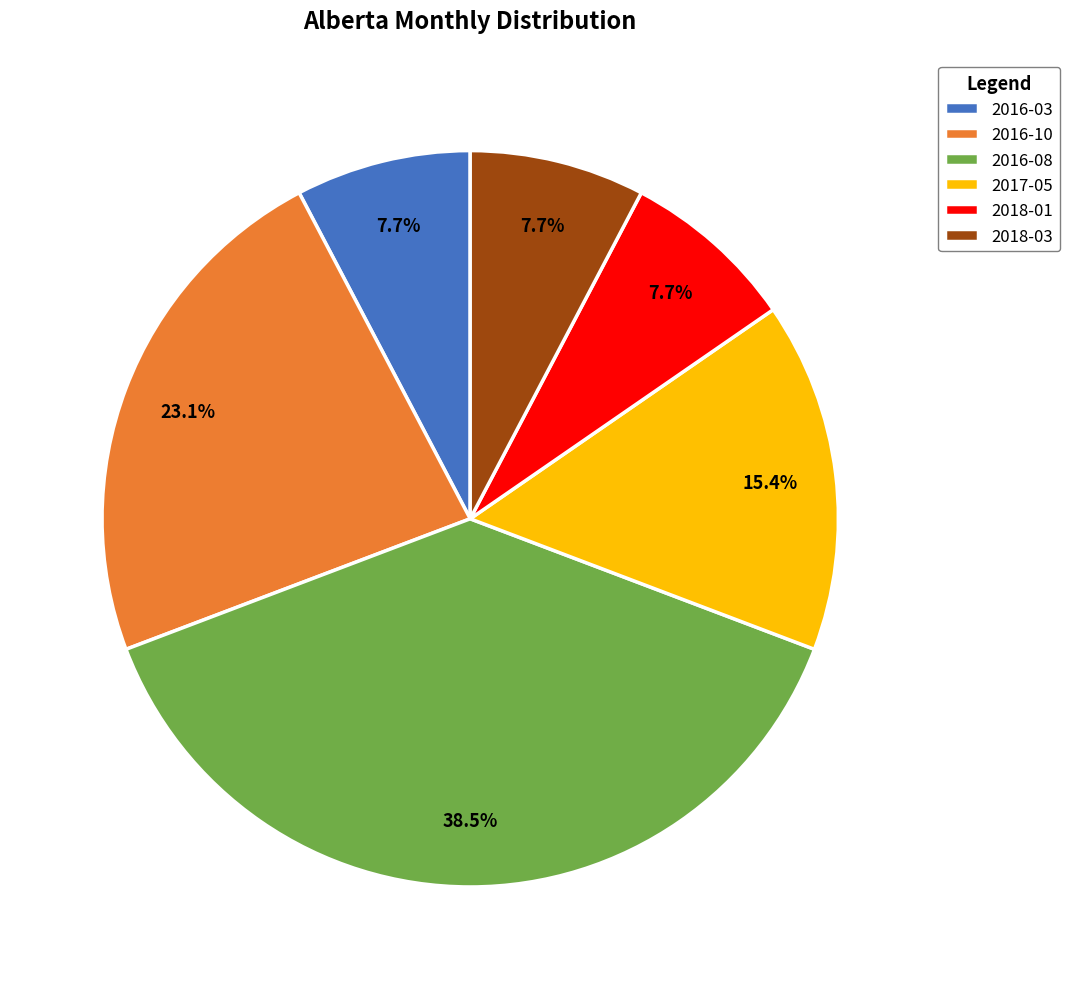

Approximately how many times larger is the value at 2018-03 compared to 2018-01?

1.0